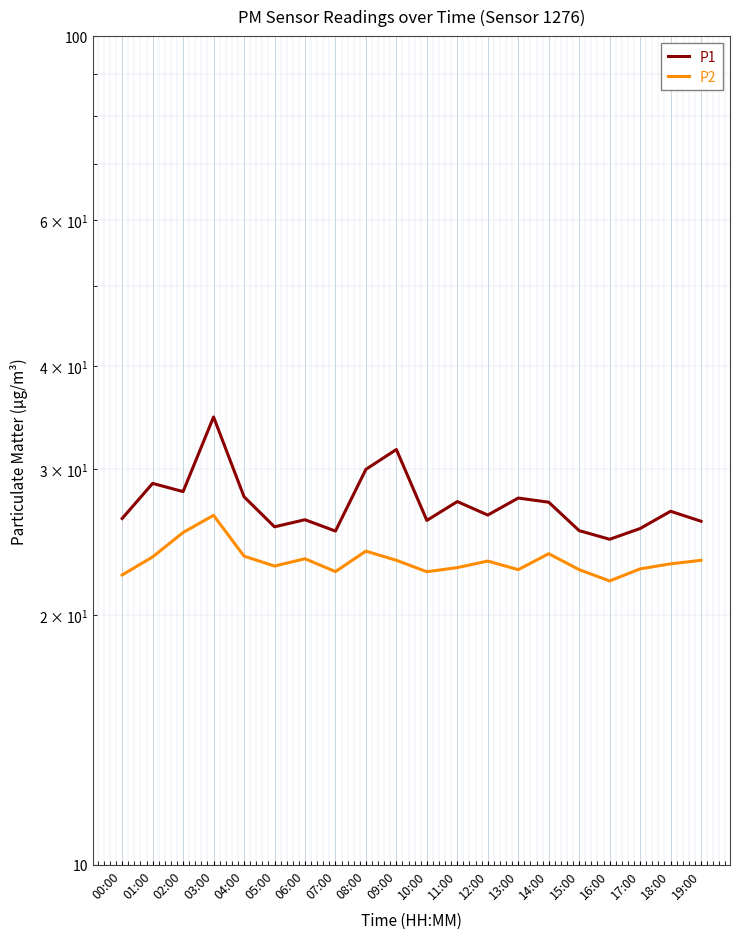

Is the value of P2 at 09:00 greater than the value of P1 at 02:00?

No